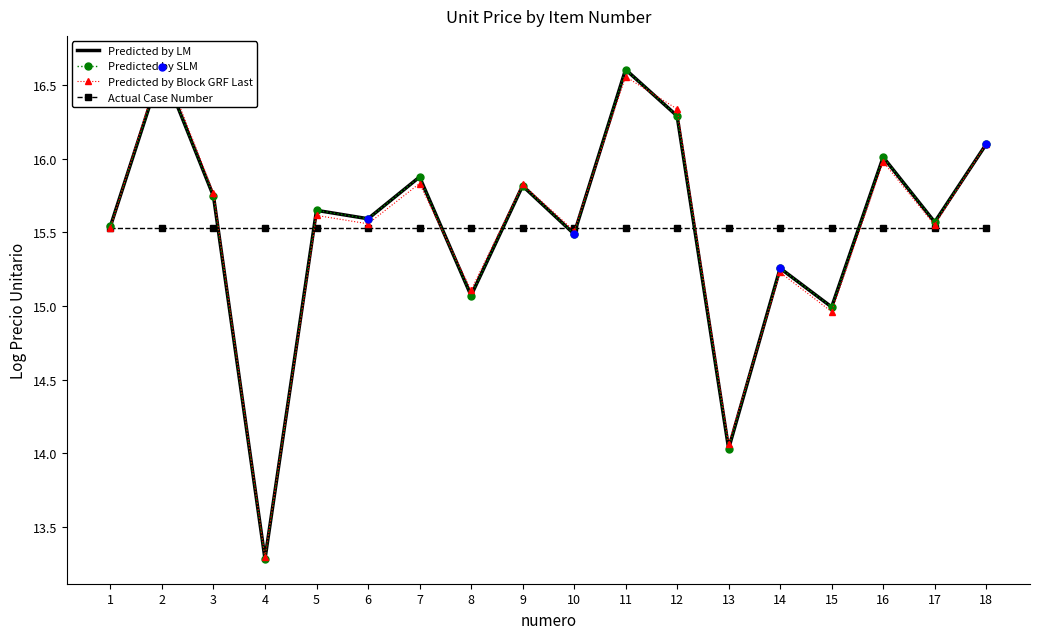

What are all the series names shown in the legend?

Predicted by LM, Predicted by SLM, Predicted by Block GRF Last, Actual Case Number